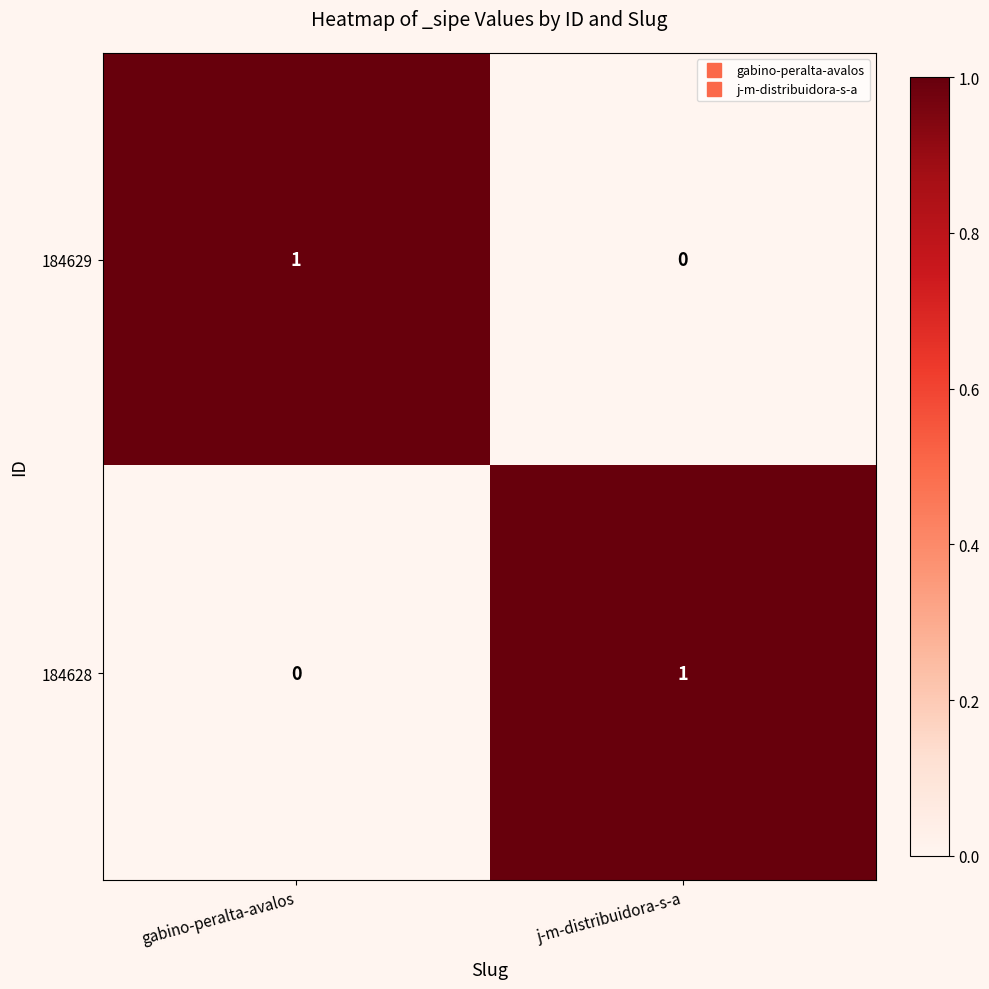

How many data points does each series have?

2